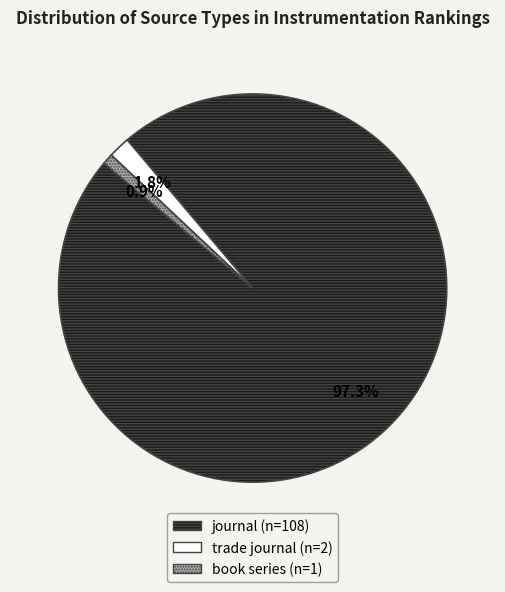

Does any single category account for the majority?

Yes